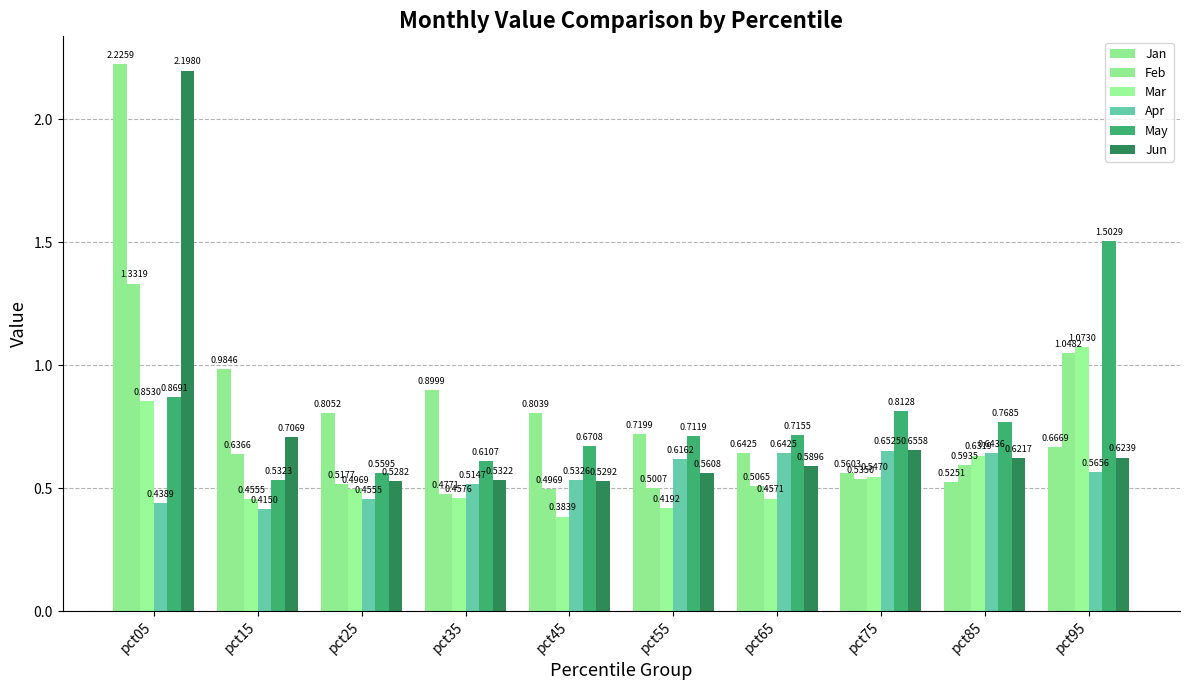

How many distinct data groups are displayed?

6